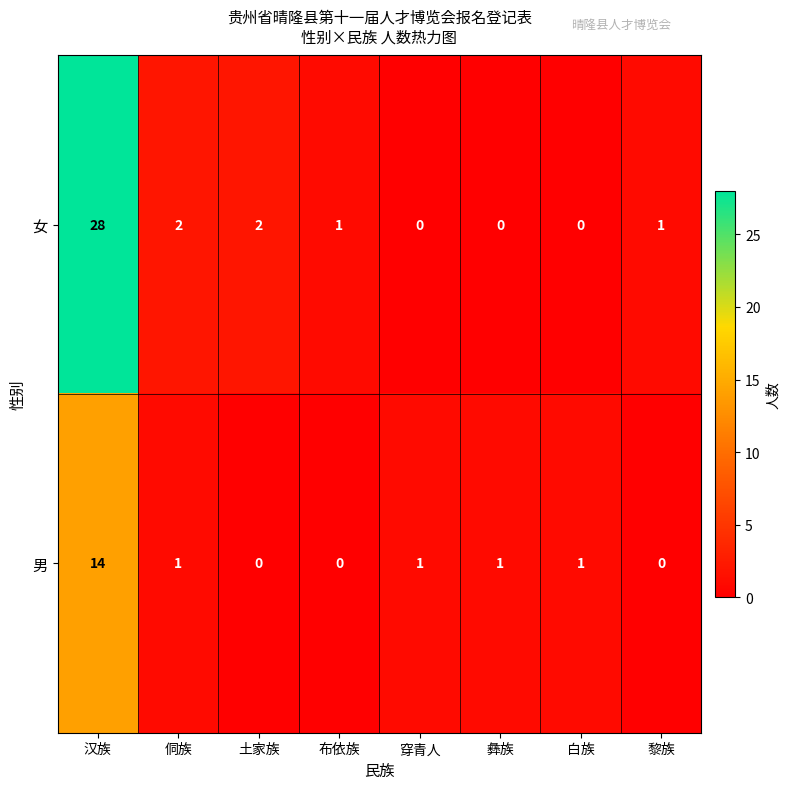

Reading left to right, what are all the values shown in this chart?

女: 汉族=28	侗族=2	土家族=2	布依族=1	穿青人=0	彝族=0	白族=0	黎族=1
男: 汉族=14	侗族=1	土家族=0	布依族=0	穿青人=1	彝族=1	白族=1	黎族=0